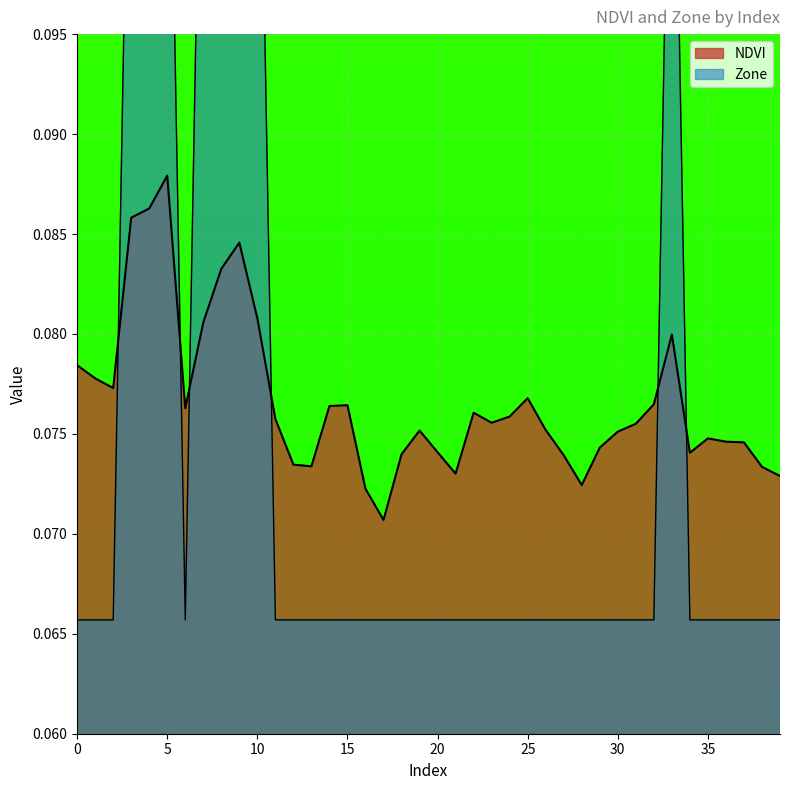

Rank the series by their average value, from lowest to highest.

Zone, NDVI